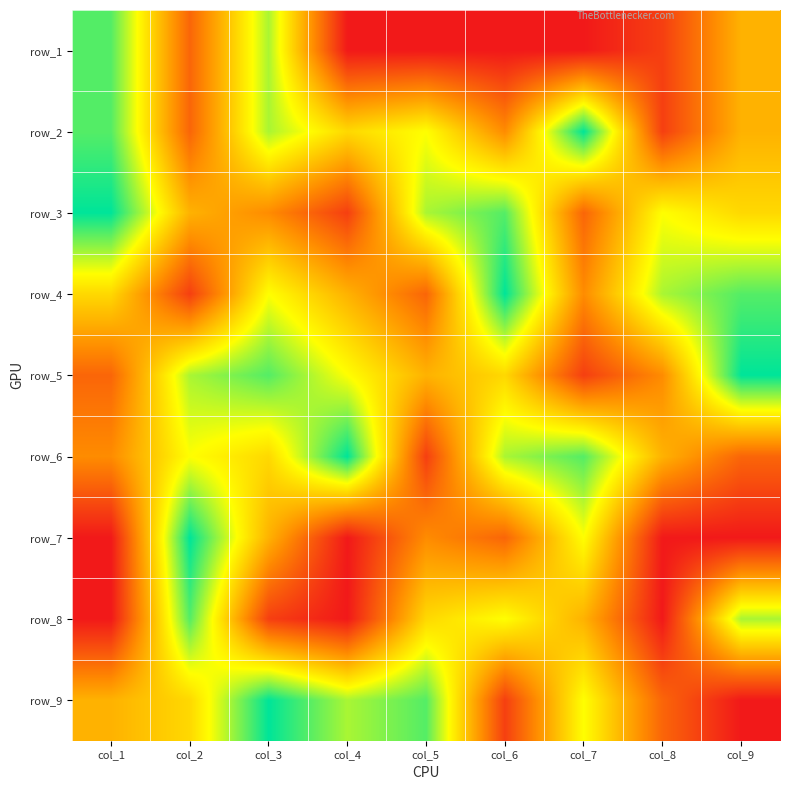

What is the difference between the second highest and minimum values in the row_2 series?

7